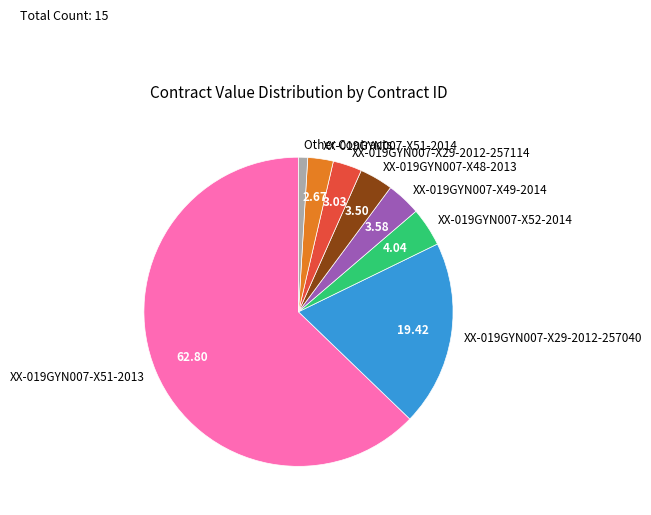

Count the number of slices in the pie.

8